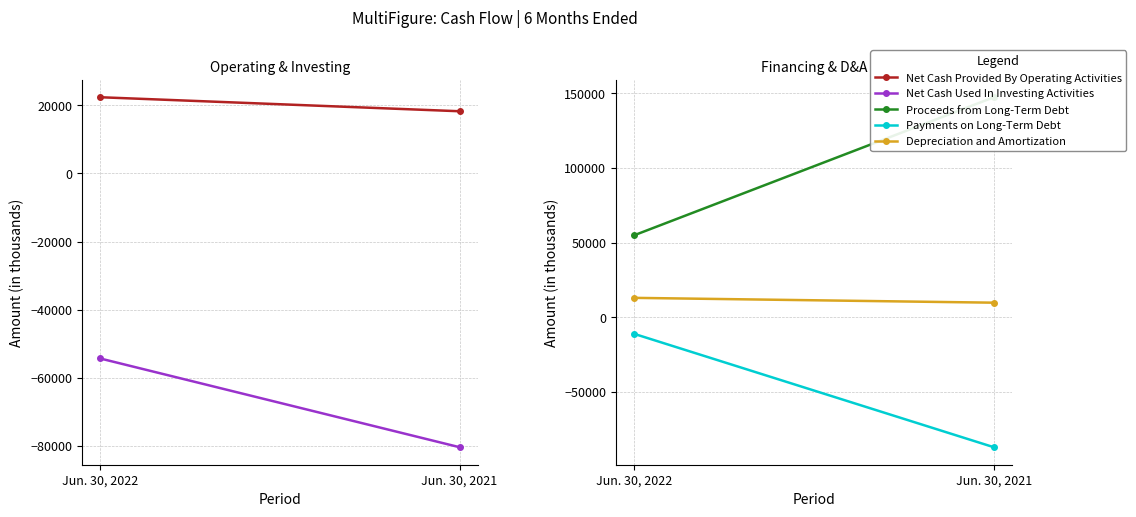

Reading left to right, transcribe all the data shown in this chart.

Net Cash Provided By Operating Activities: 22413	18290
Net Cash Used In Investing Activities: -54358	-80470
Proceeds from Long-Term Debt: 55000	147500
Payments on Long-Term Debt: -11000	-86963
Depreciation and Amortization: 13096	9861